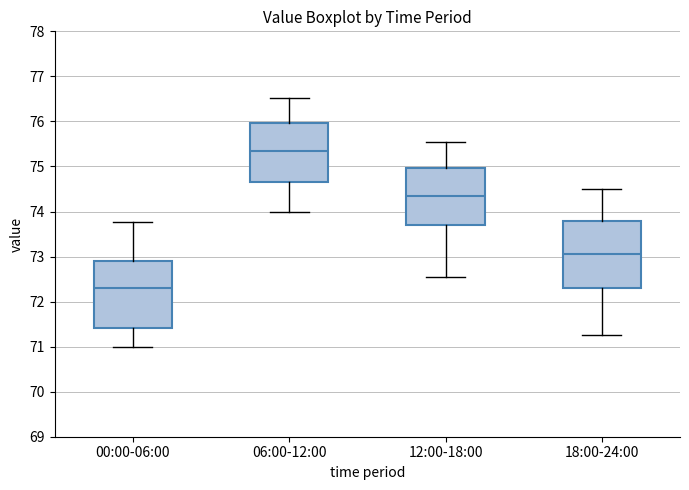

Which box's median line is the lowest?

00:00-06:00